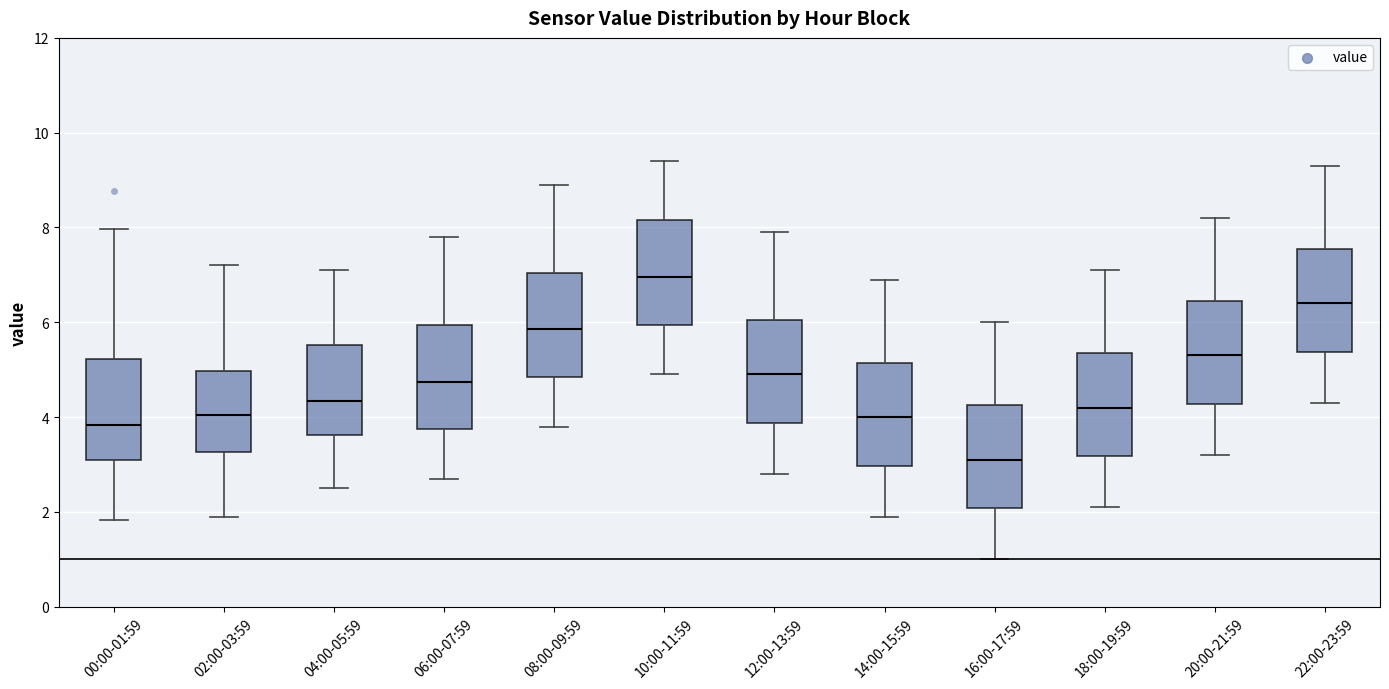

Reading left to right, read every box against the y-axis: the position of its median line, the range the box covers, and the ends of its whiskers. The values are not printed on the chart, so give them approximately, as read against the axis.

00:00-01:59: median 3.8, box 3.0 to 5.2, whiskers 1.8 to 8.0
02:00-03:59: median 4.0, box 3.2 to 5.0, whiskers 2.0 to 7.2
04:00-05:59: median 4.4, box 3.6 to 5.6, whiskers 2.6 to 7.2
06:00-07:59: median 4.8, box 3.8 to 6.0, whiskers 2.8 to 7.8
08:00-09:59: median 5.8, box 4.8 to 7.0, whiskers 3.8 to 9.0
10:00-11:59: median 7.0, box 6.0 to 8.2, whiskers 5.0 to 9.4
12:00-13:59: median 5.0, box 3.8 to 6.0, whiskers 2.8 to 8.0
14:00-15:59: median 4.0, box 3.0 to 5.2, whiskers 2.0 to 7.0
16:00-17:59: median 3.2, box 2.0 to 4.2, whiskers 1.0 to 6.0
18:00-19:59: median 4.2, box 3.2 to 5.4, whiskers 2.2 to 7.2
20:00-21:59: median 5.4, box 4.2 to 6.4, whiskers 3.2 to 8.2
22:00-23:59: median 6.4, box 5.4 to 7.6, whiskers 4.4 to 9.4